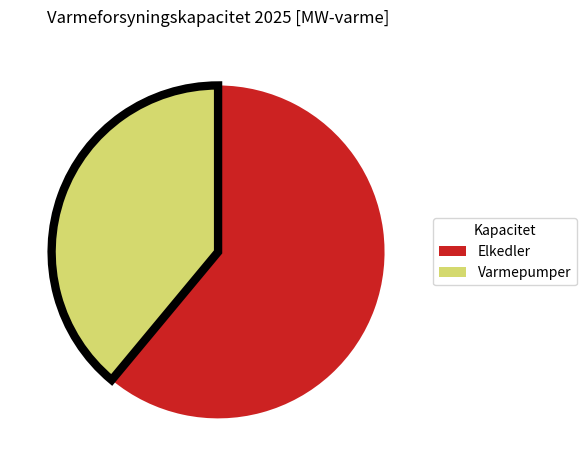

Is there a majority slice in this chart?

Yes